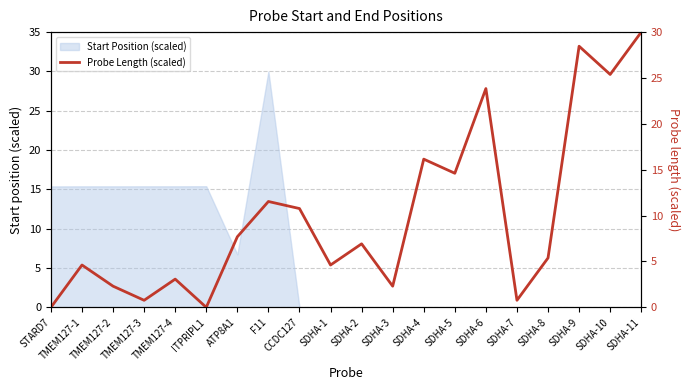

The value of Start Position (scaled) at STARD7 is 15.4. True or false?

True